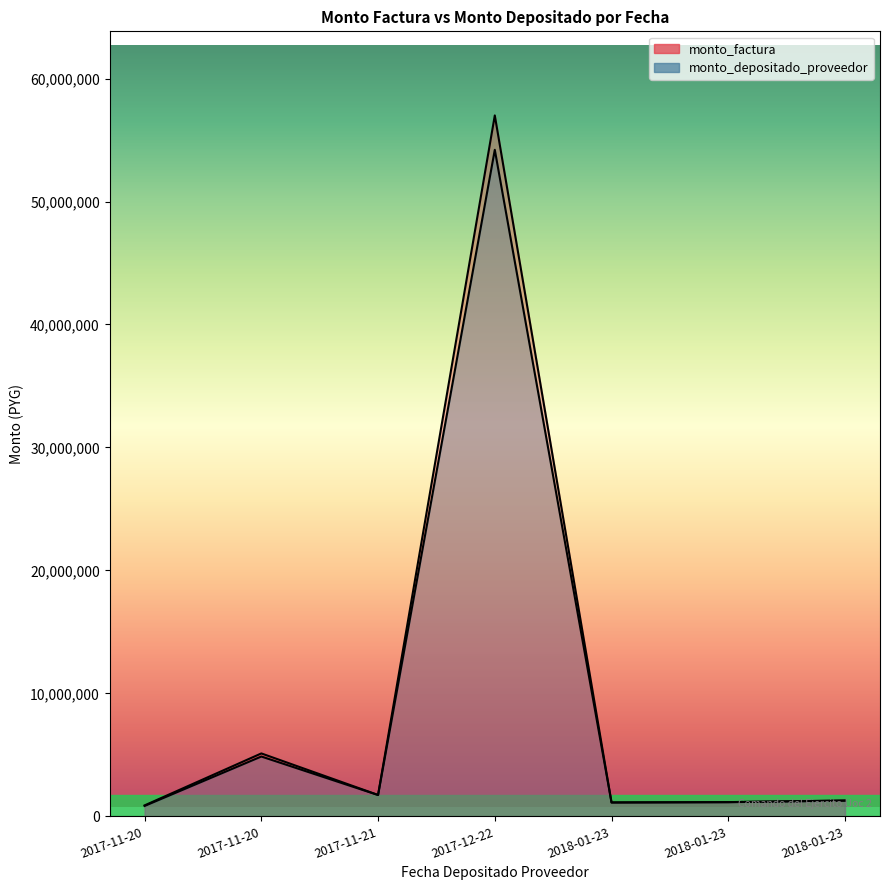

What is the value of the monto_factura point at the 5th from the left?

1131900